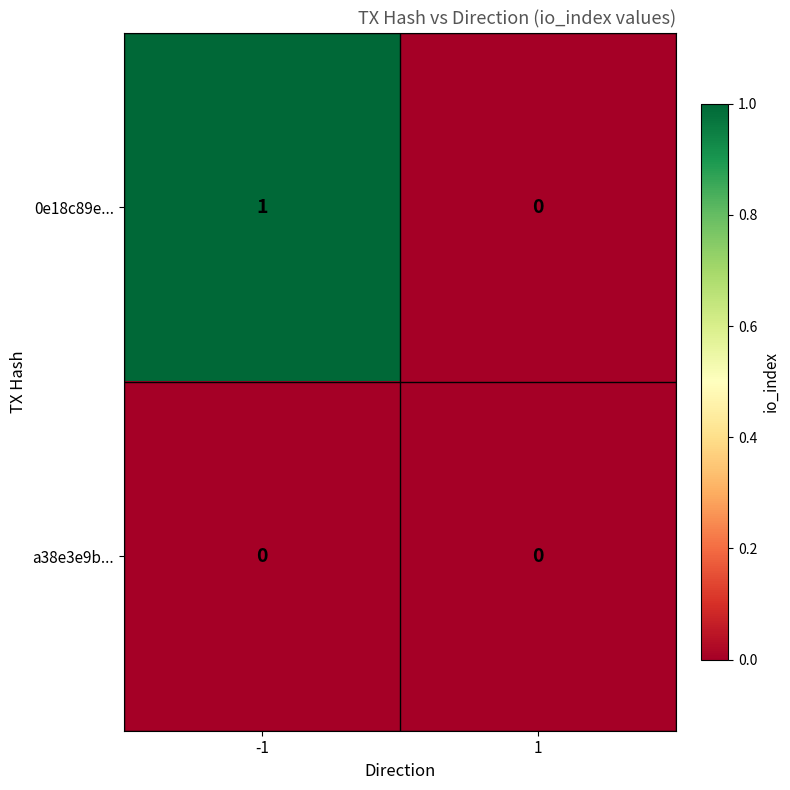

Is it true that a38e3e9b... equals 0 at 1?

True